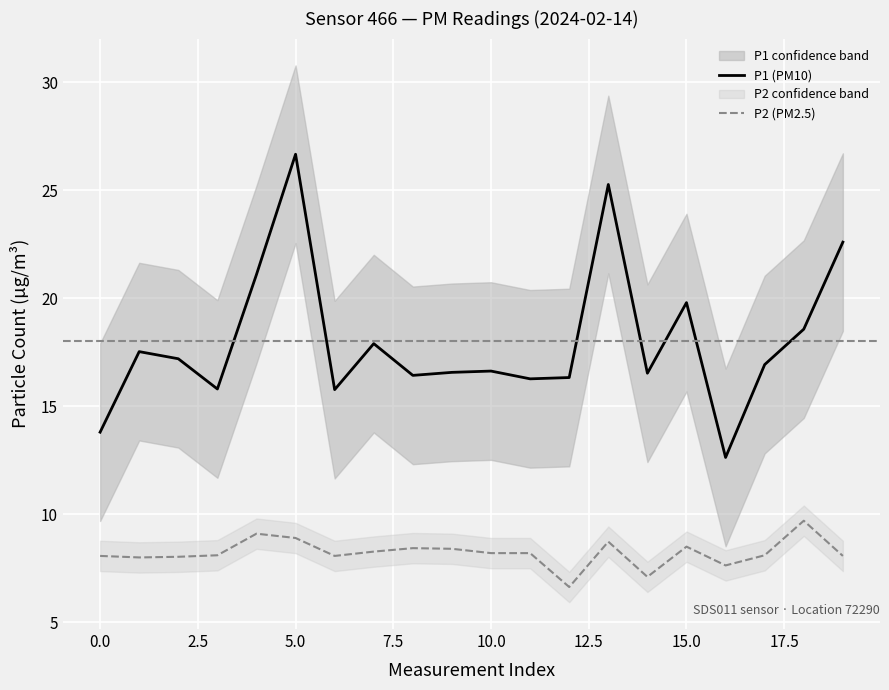

What is the total value across all series at 17.5?

24.9